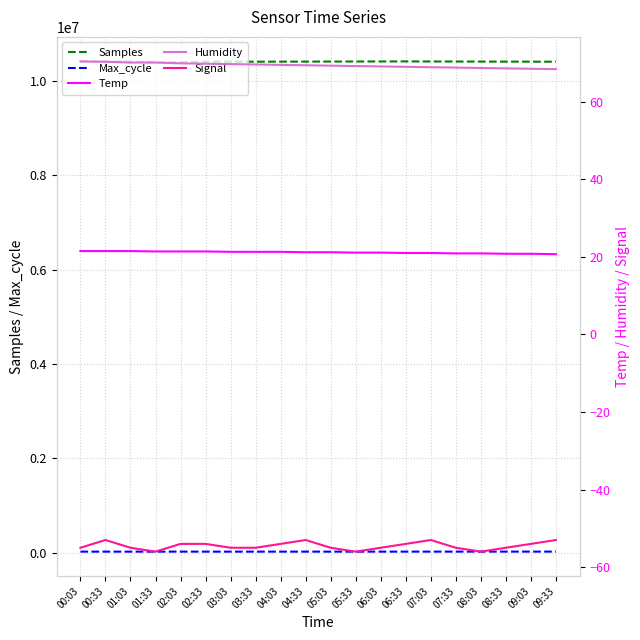

Rank the series at 08:33 from highest to lowest value.

Samples, Max_cycle, Humidity, Temp, Signal